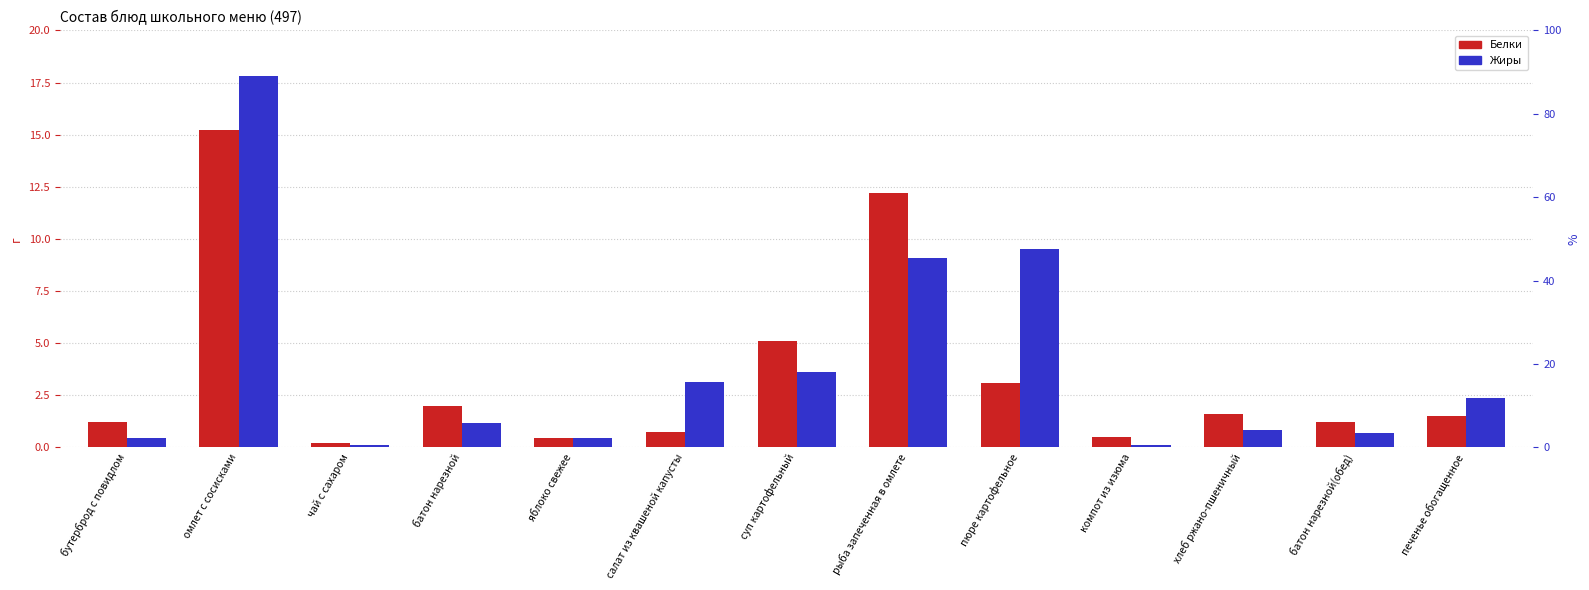

Where is Жиры nearest to the value 8?

рыба запеченная в омлете